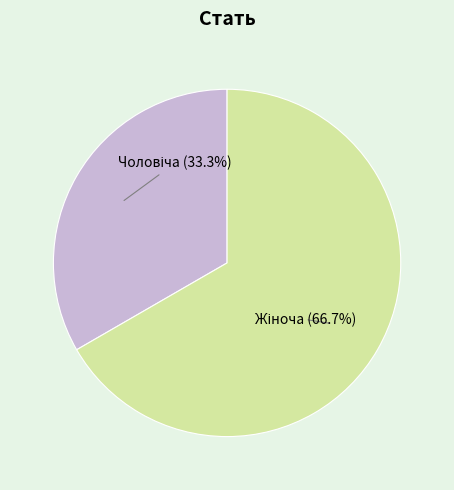

Does any single category account for the majority?

Yes